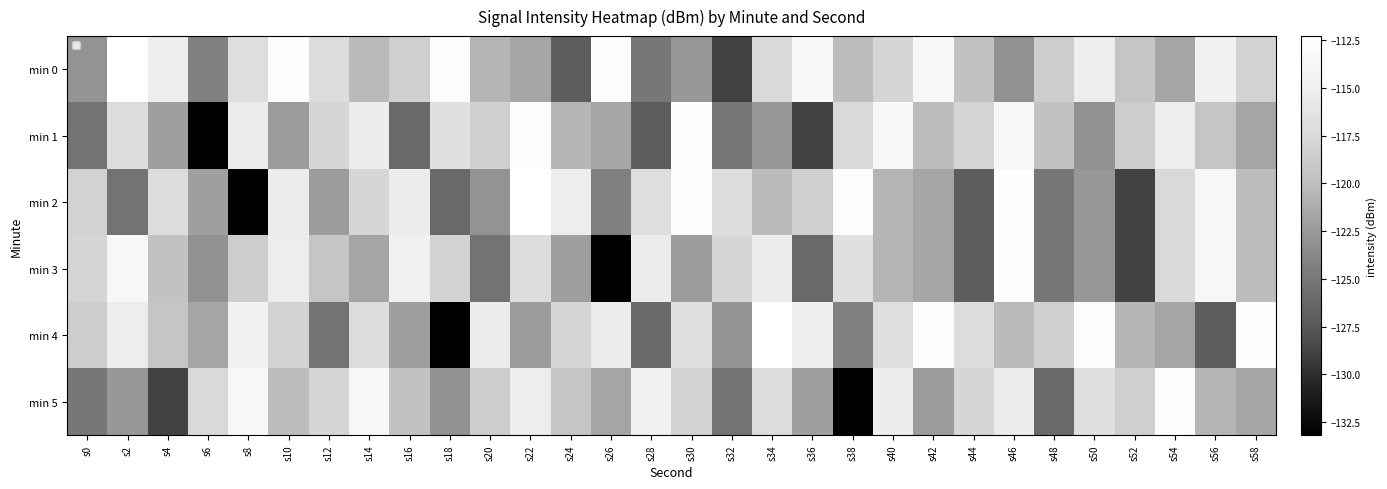

How many values in the min 2 series exceed -118?

13